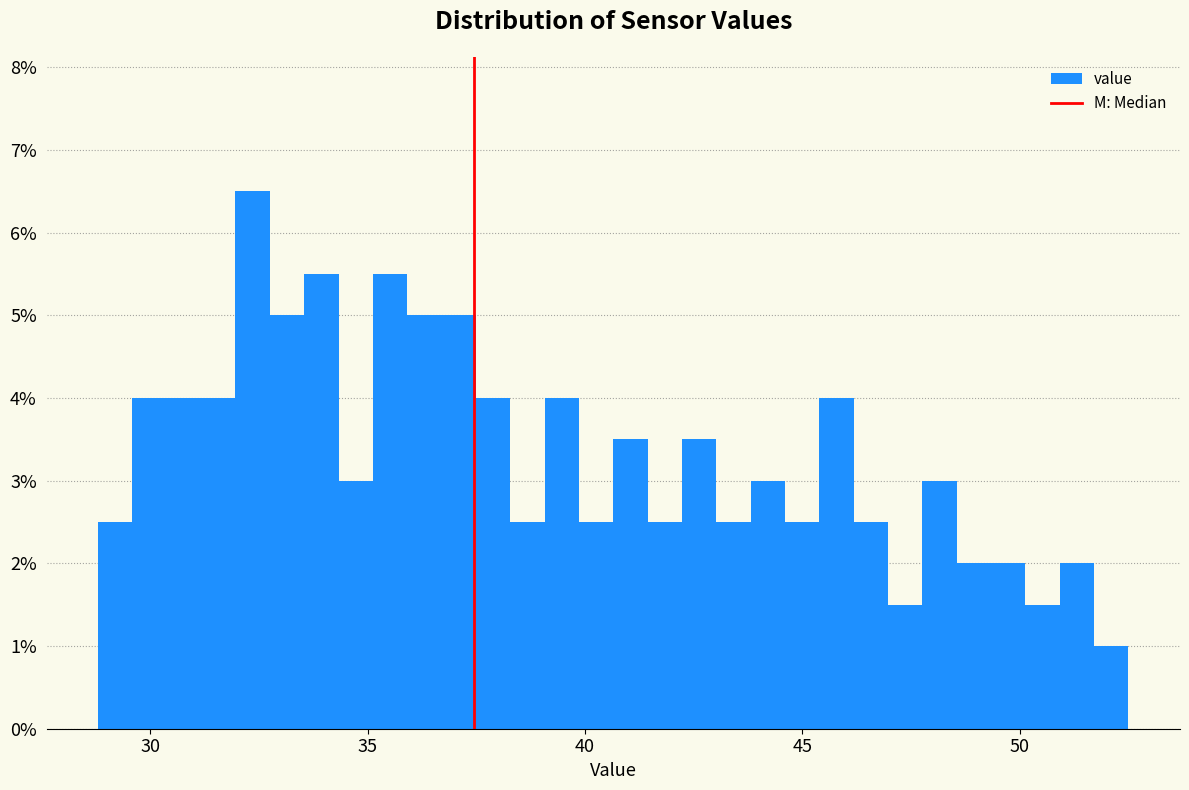

Read against the x-axis, roughly where is the centre of the tallest bar?

32.5